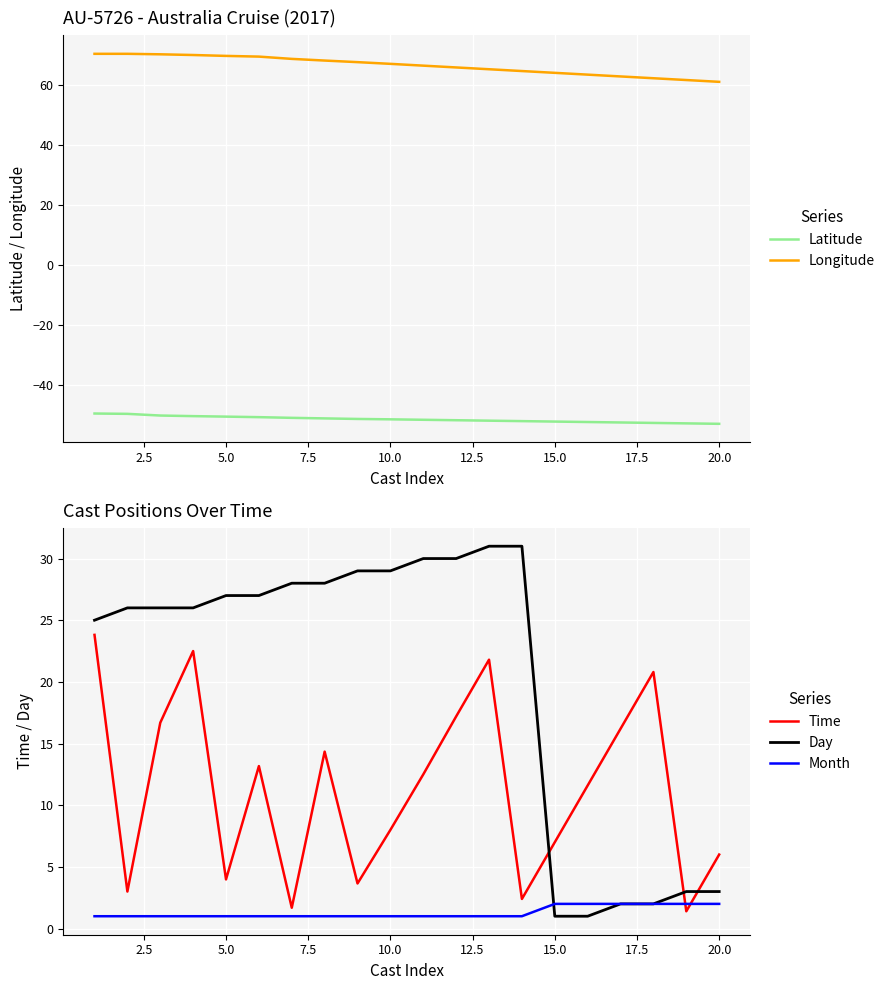

What is the smallest value displayed?

-53.0